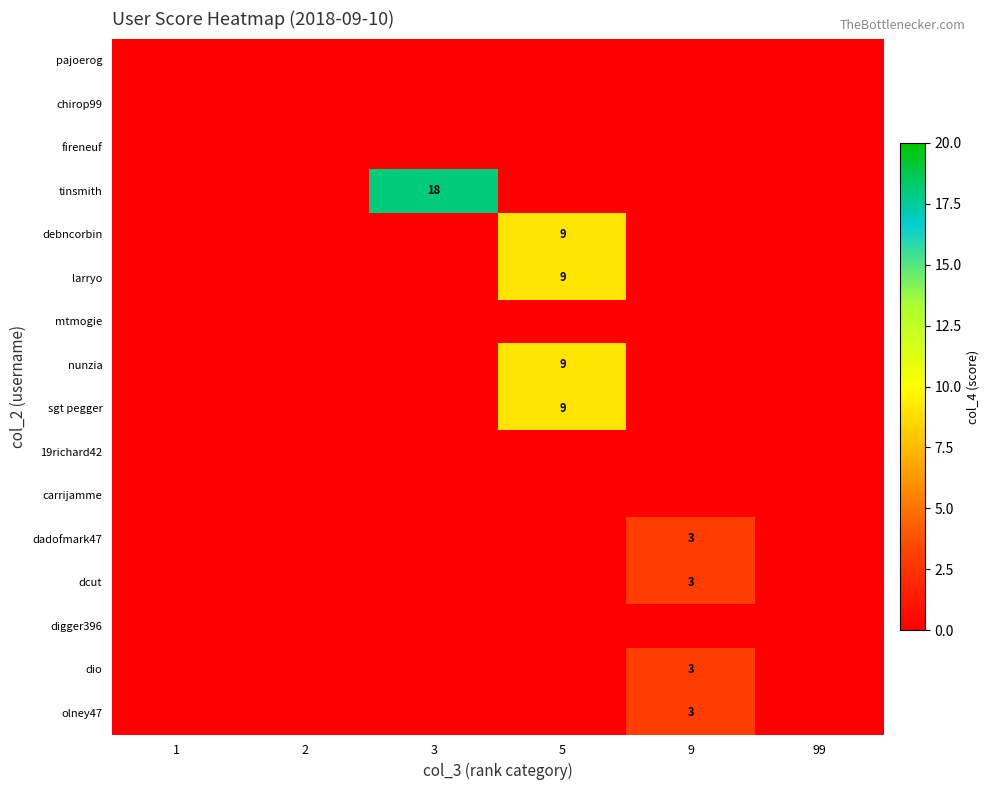

The value of olney47 at 99 is -1. True or false?

False